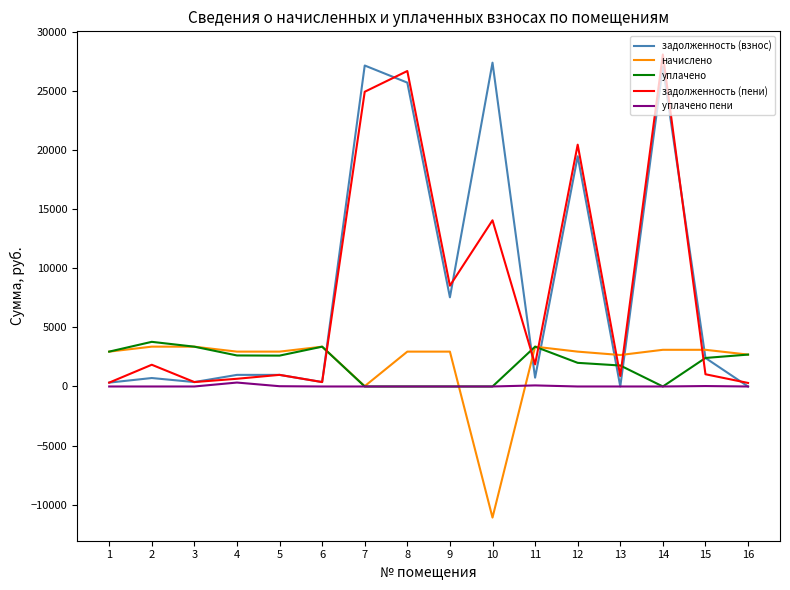

Rank the series by their maximum value, from highest to lowest.

задолженность (пени), задолженность (взнос), уплачено, начислено, уплачено пени